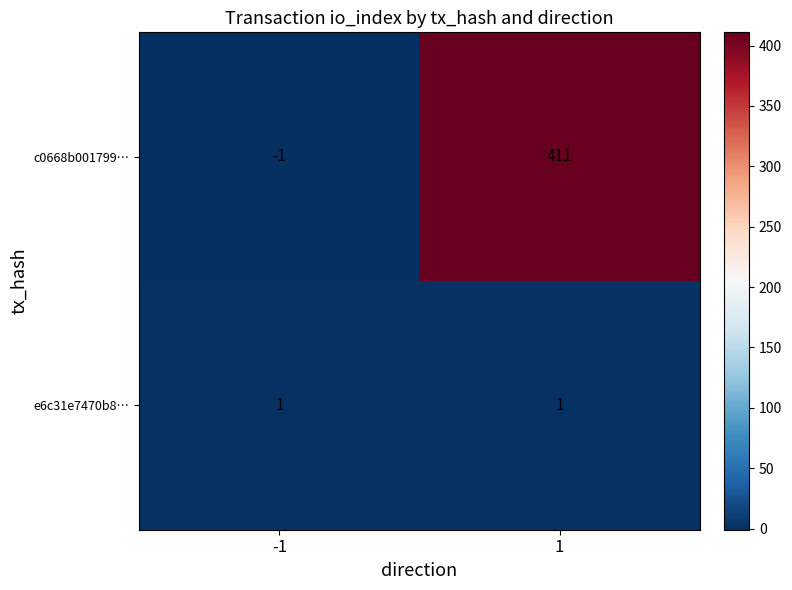

Reading left to right, transcribe all the data shown in this chart.

c0668b001799…: -1	411
e6c31e7470b8…: 1	1